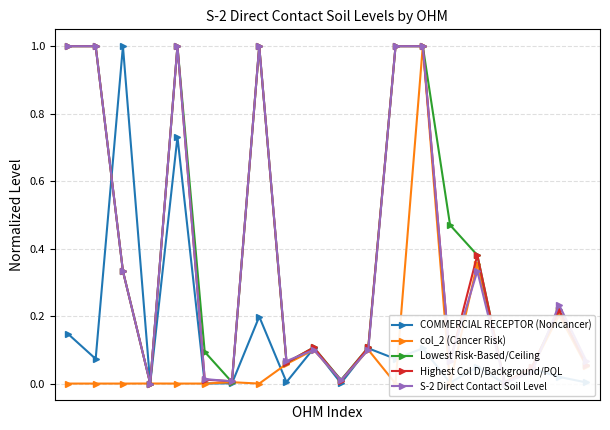

The value of Lowest Risk-Based/Ceiling at 19 is 0.0. True or false?

False